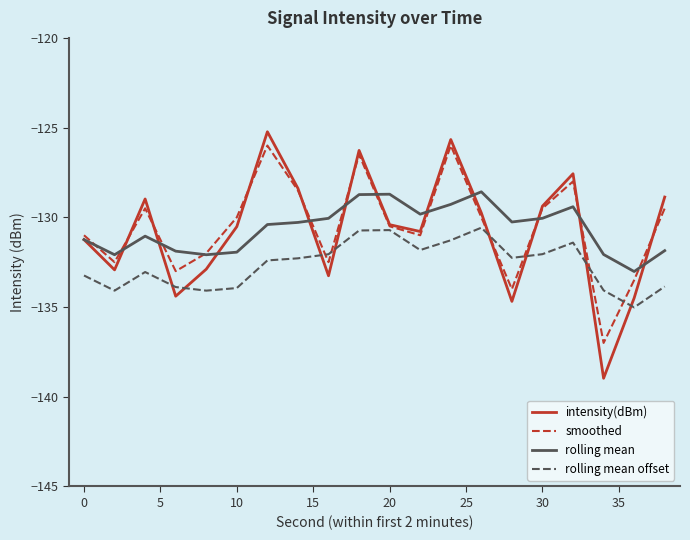

What is the maximum value for smoothed?

-126.0